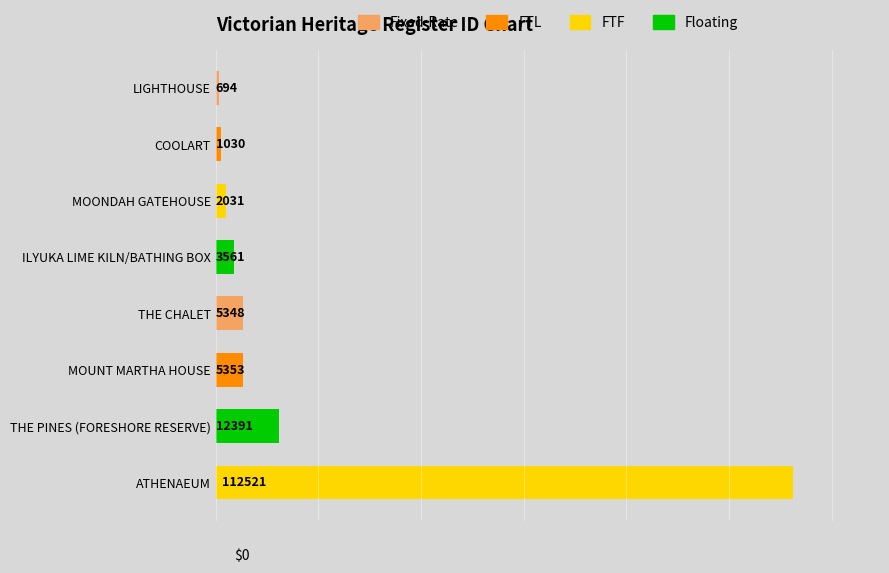

Rank the categories by value from highest to lowest.

ATHENAEUM, THE PINES (FORESHORE RESERVE), MOUNT MARTHA HOUSE, THE CHALET, ILYUKA LIME KILN/BATHING BOX, MOONDAH GATEHOUSE, COOLART, LIGHTHOUSE